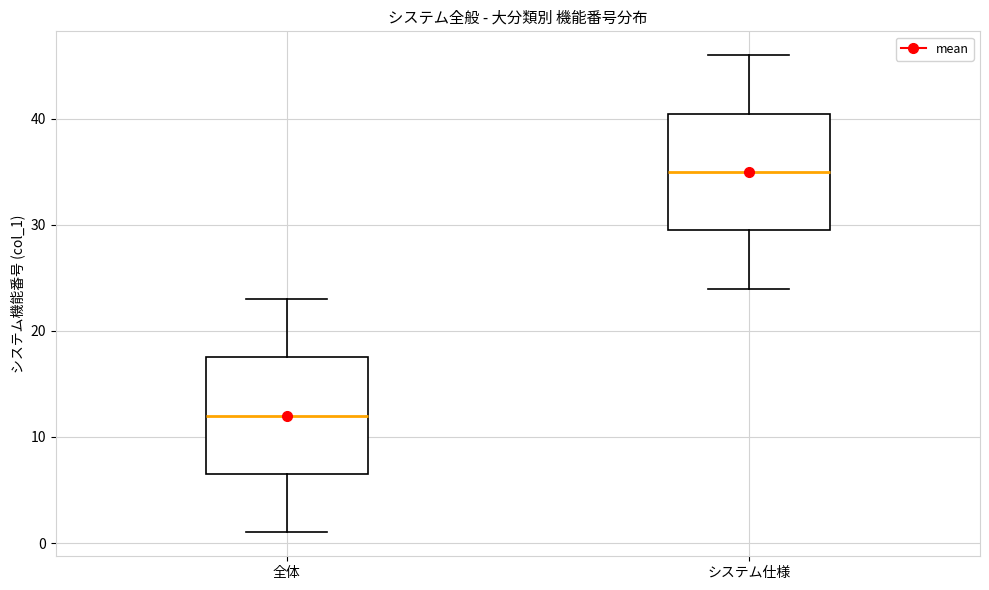

Reading left to right, transcribe this box plot: for each box, give where its median line is, the range the box spans, and where its two whiskers end, as read against the y-axis. The values are not printed on the chart, so give them approximately, as read against the axis.

全体: median 12, box 7 to 18, whiskers 1 to 23
システム仕様: median 35, box 30 to 41, whiskers 24 to 46